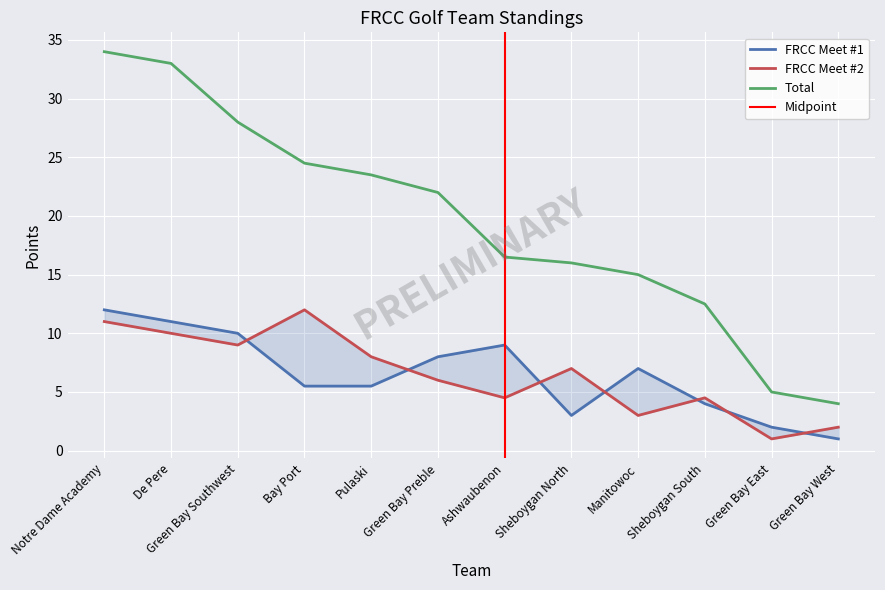

True or false: Total and FRCC Meet #1 cross at least once.

False